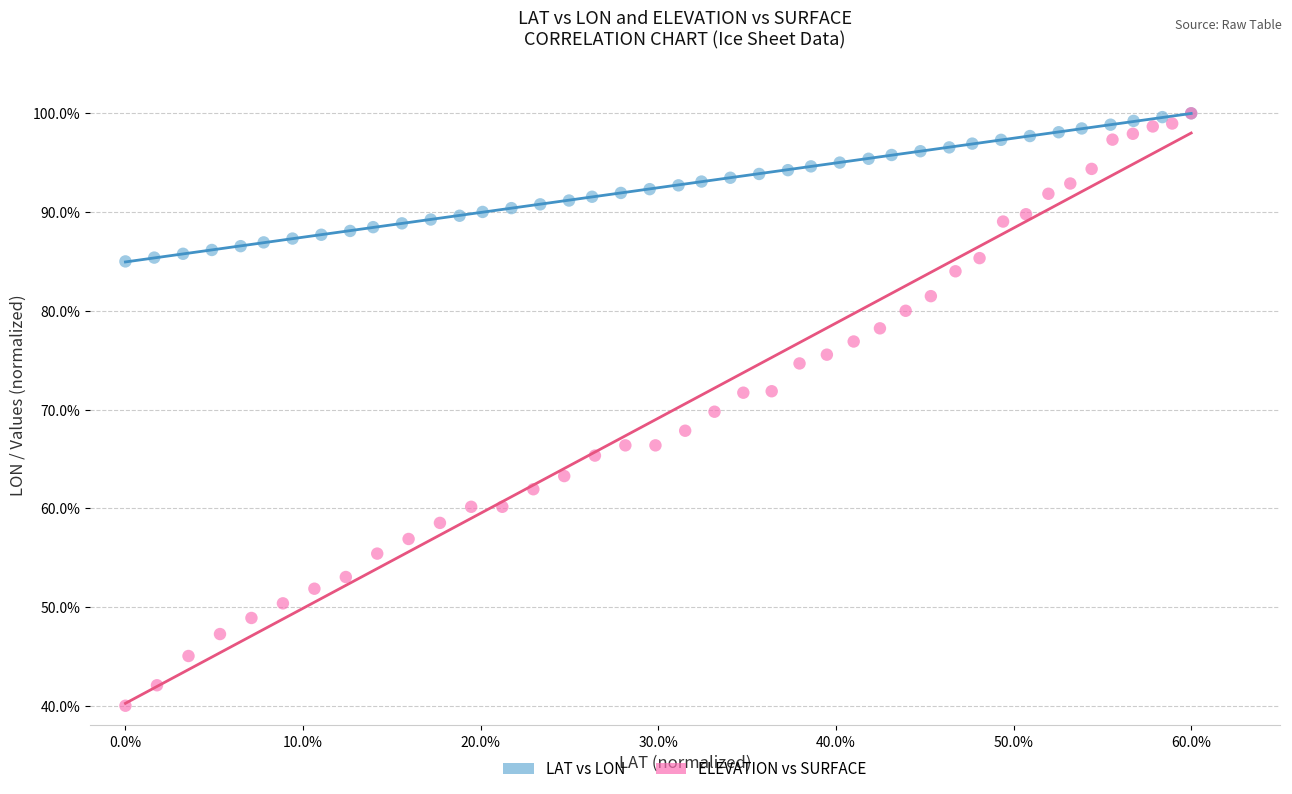

What are all the series names shown in the legend?

LAT vs LON, ELEVATION vs SURFACE